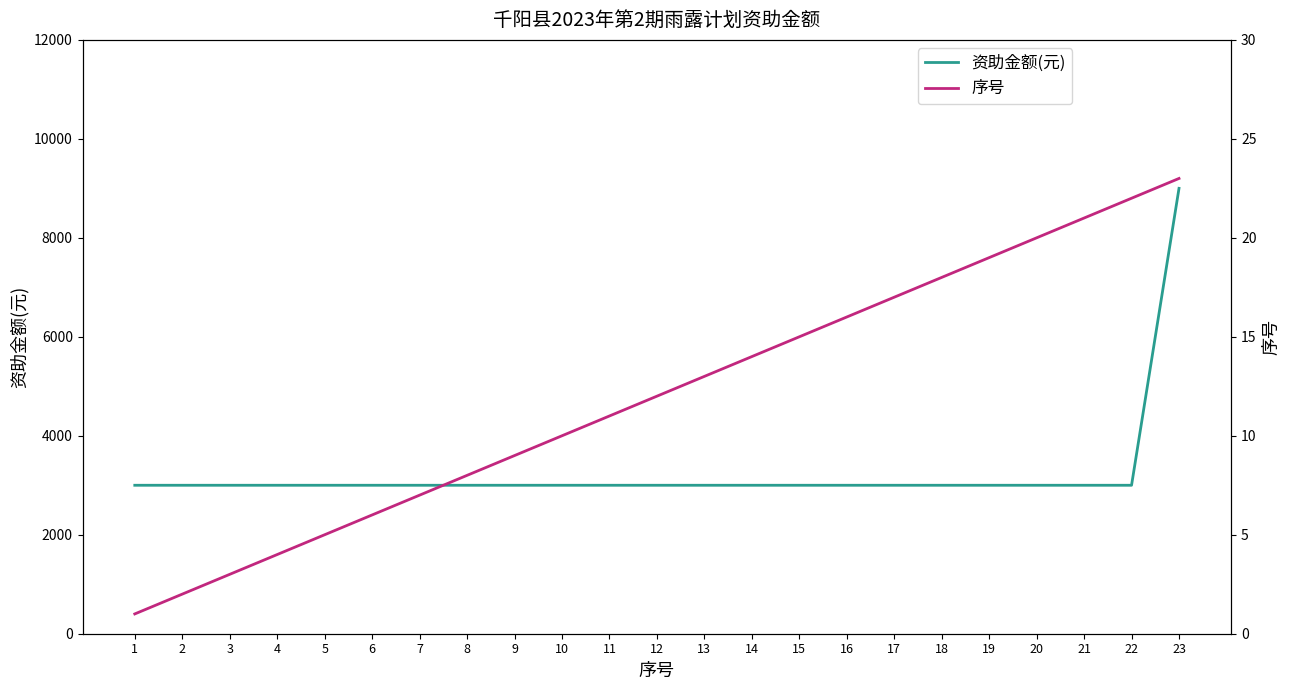

How many lines are shown in the chart?

2